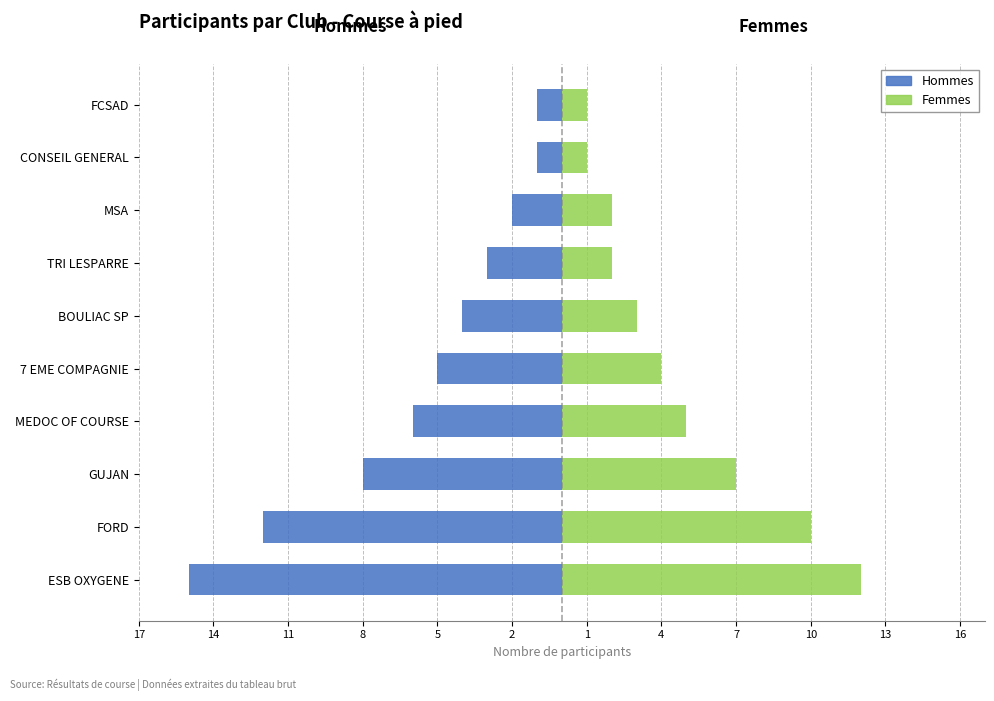

What is the smallest value displayed?

-15